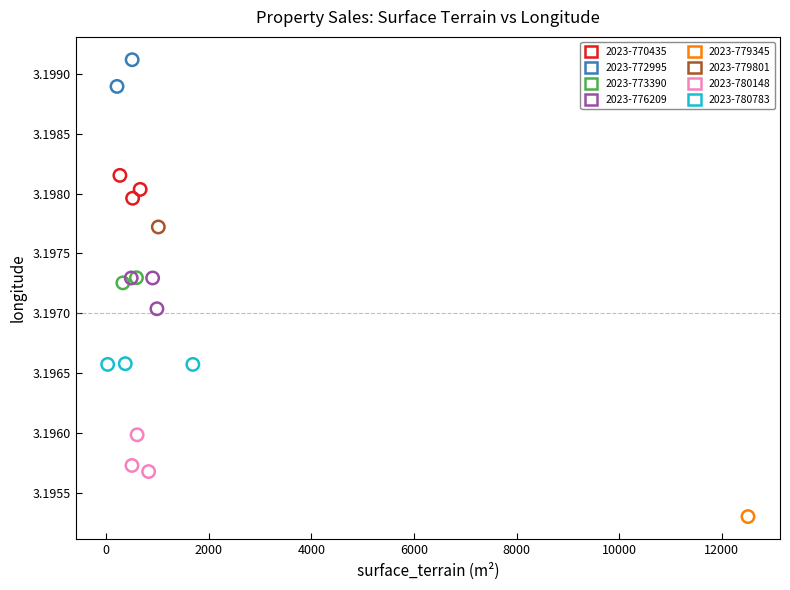

What are all the series names shown in the legend?

2023-770435, 2023-772995, 2023-773390, 2023-776209, 2023-779345, 2023-779801, 2023-780148, 2023-780783